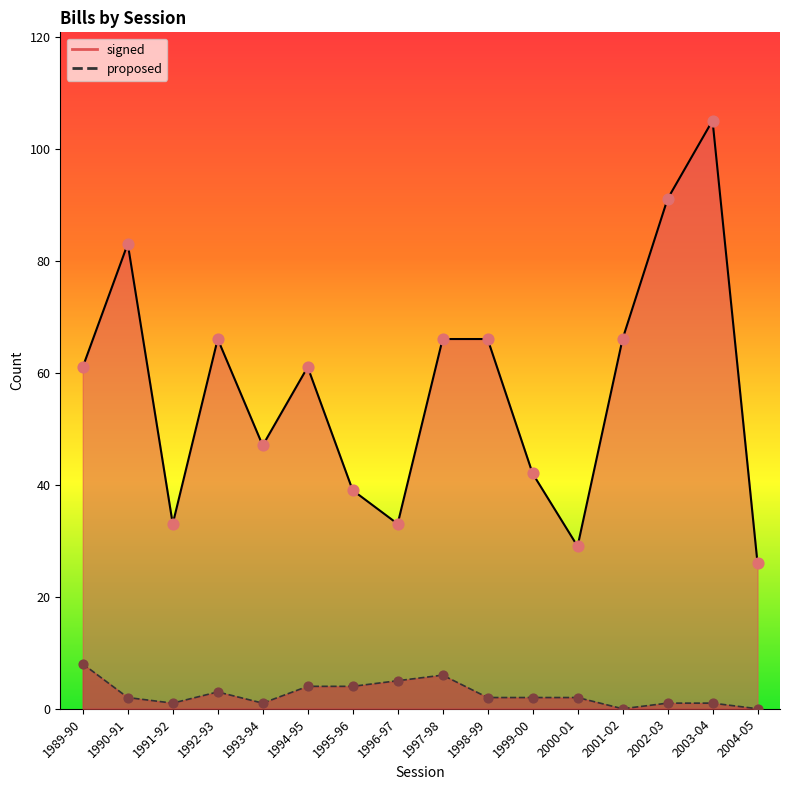

Which series has the largest total across all categories?

signed